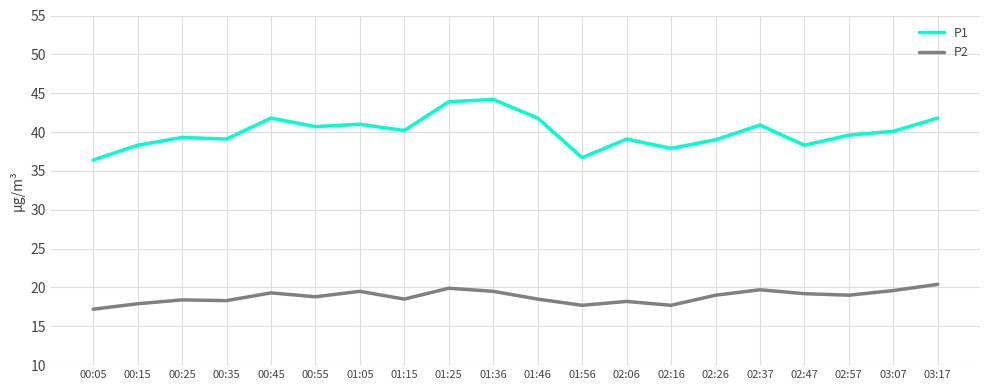

What is the smallest value displayed?

17.2